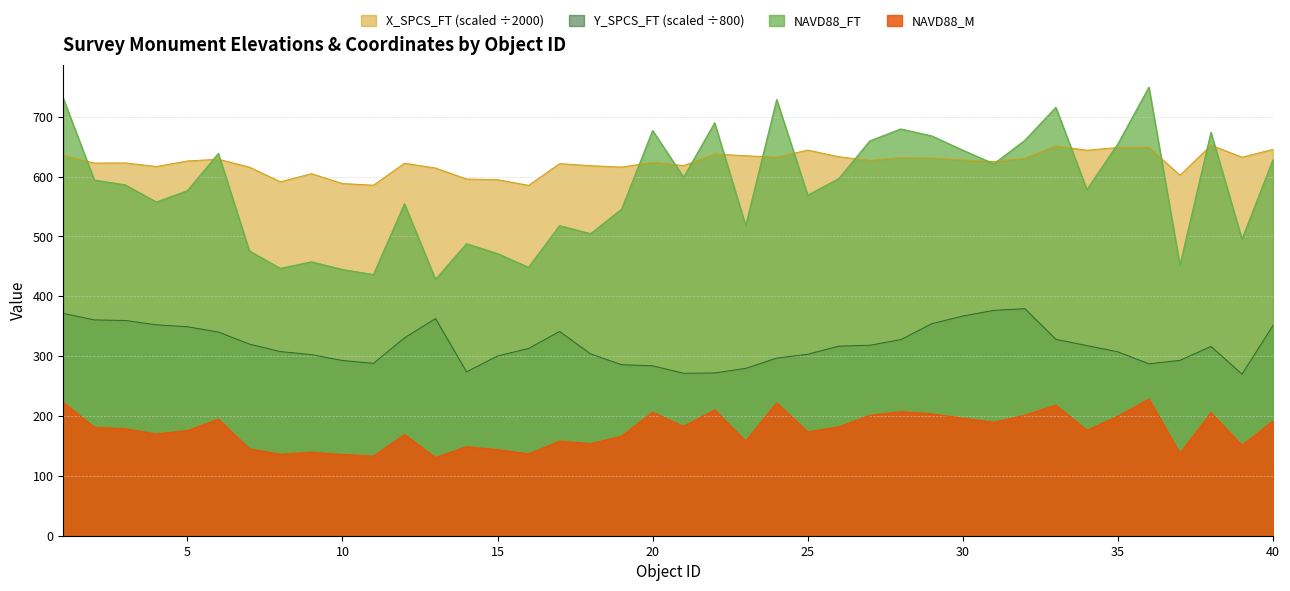

Reading left to right, what are all the values shown in this chart?

NAVD88_FT: 730.7	594.1	585.9	557.4	576.1	638.4	475.7	446.4	457.5	444.6	436.1	554.3	428.1	487.7	471.2	448.3	517.9	504.4	545.4	676.7	598.8	689.6	517.9	728.5	568.7	596.4	659.4	679.4	667.7	644.0	621.1	660.4	715.5	578.1	654.6	749.1	451.7	673.7	495.3	628.0
NAVD88_M: 222.7	181.1	178.6	169.9	175.6	194.6	145.0	136.1	139.5	135.5	132.9	168.9	130.5	148.6	143.6	136.6	157.8	153.7	166.2	206.3	182.5	210.2	157.8	222.0	173.3	181.8	201.0	207.1	203.5	196.3	189.3	201.3	218.1	176.2	199.5	228.3	137.7	205.4	151.0	191.4
X_SPCS_FT: 635.5	622.5	622.7	616.7	626.0	628.9	615.7	591.2	604.8	588.3	585.6	622.2	614.2	595.8	594.8	585.3	621.6	618.1	615.8	623.8	618.3	637.6	634.8	632.3	644.2	633.1	626.9	631.7	630.9	627.8	625.0	630.5	651.1	643.9	648.5	649.0	602.1	652.3	632.3	645.4
Y_SPCS_FT: 371.3	360.5	359.6	352.3	349.1	340.3	320.2	307.6	302.5	292.7	287.9	330.6	362.8	273.8	300.2	312.8	341.3	303.7	285.7	283.8	271.4	271.9	279.6	296.7	303.2	316.7	318.2	327.5	354.3	367.0	376.4	379.3	328.0	317.6	307.2	287.2	292.9	316.3	269.9	351.2